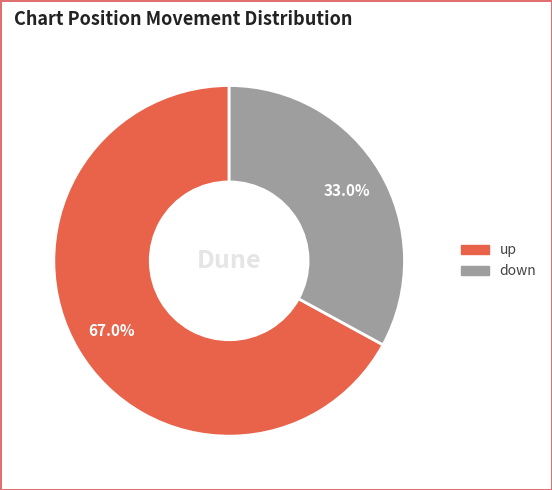

Approximately how many times larger is the value at up compared to down?

2.0